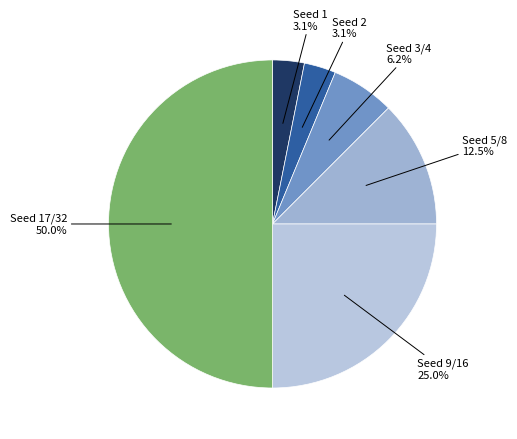

How many segments does this pie chart have?

6